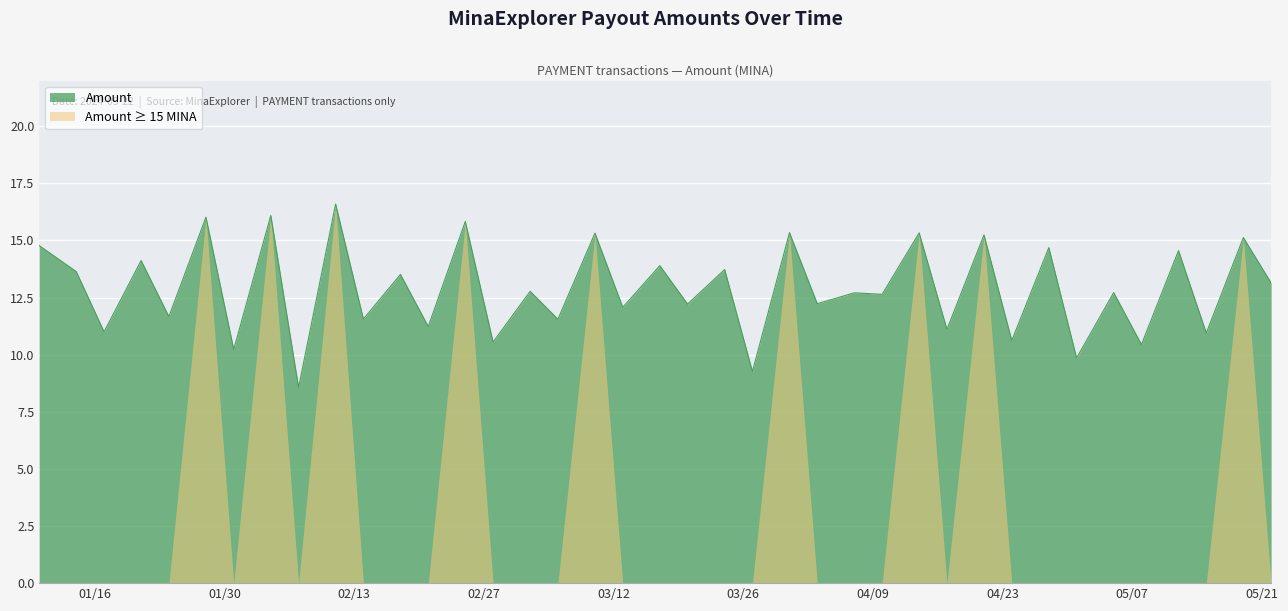

Which label corresponds to the largest value in the chart?

2024-02-11